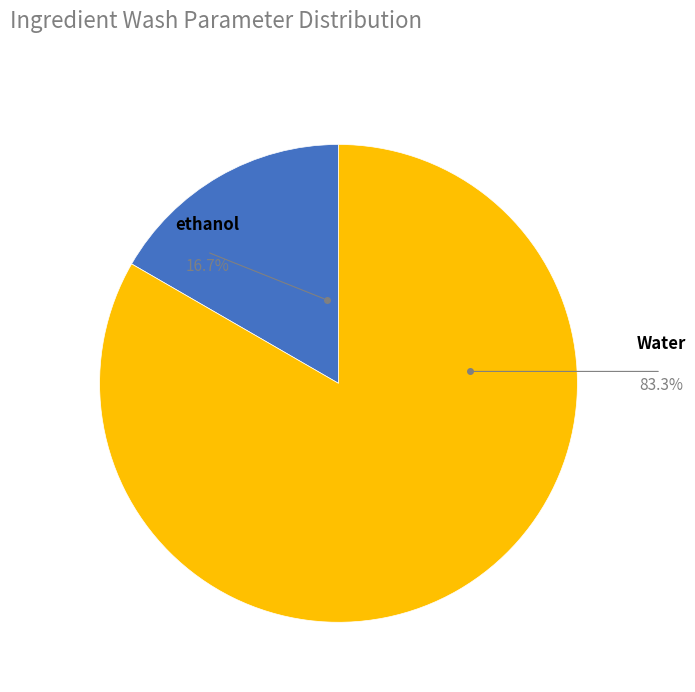

Does Water account for over 50% of the chart?

Yes